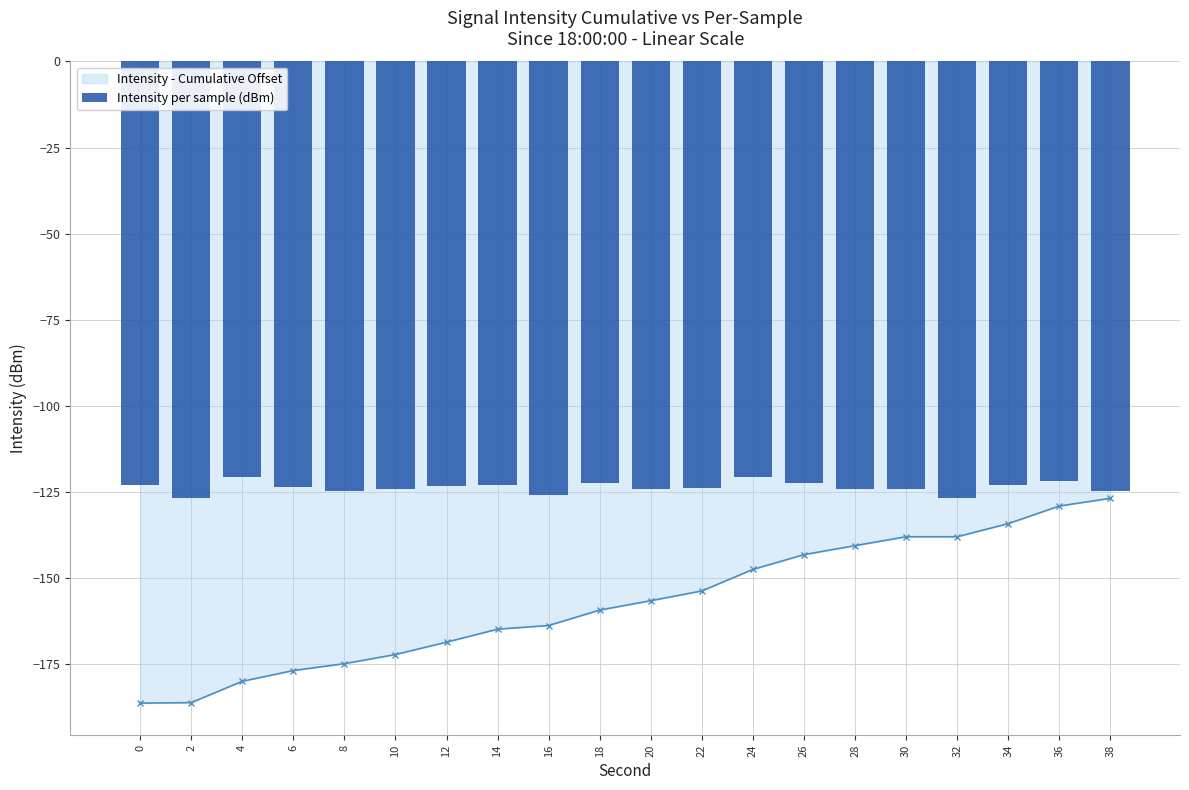

What is the value of the Intensity - Cumulative Offset bar at the 12th from the left?

-153.7